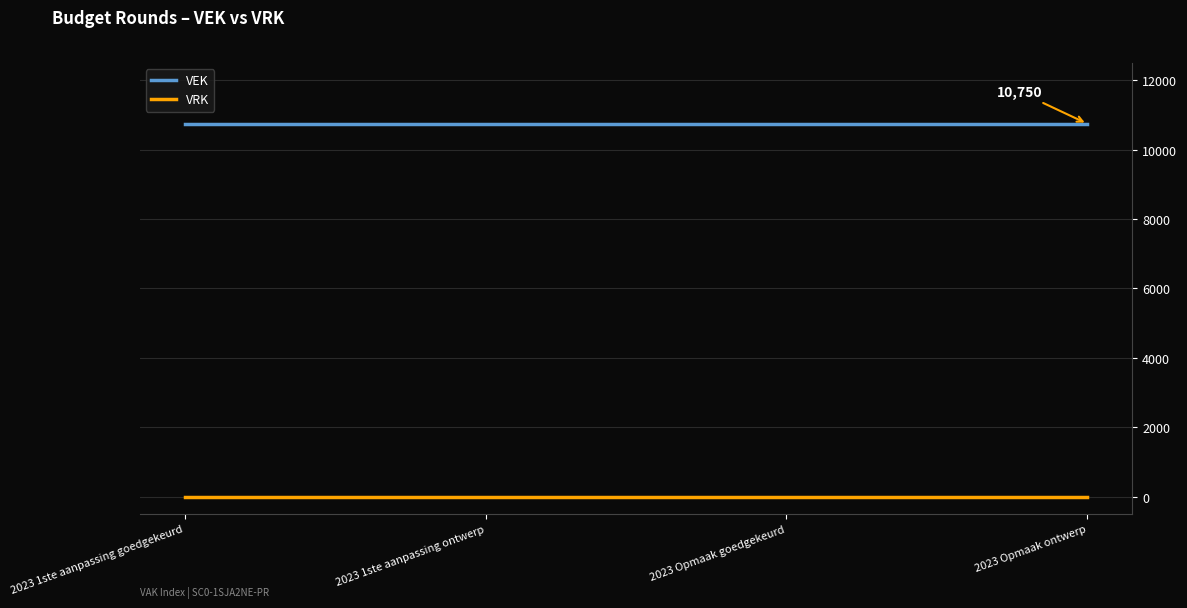

Rank the series by their maximum value, from highest to lowest.

VEK, VRK